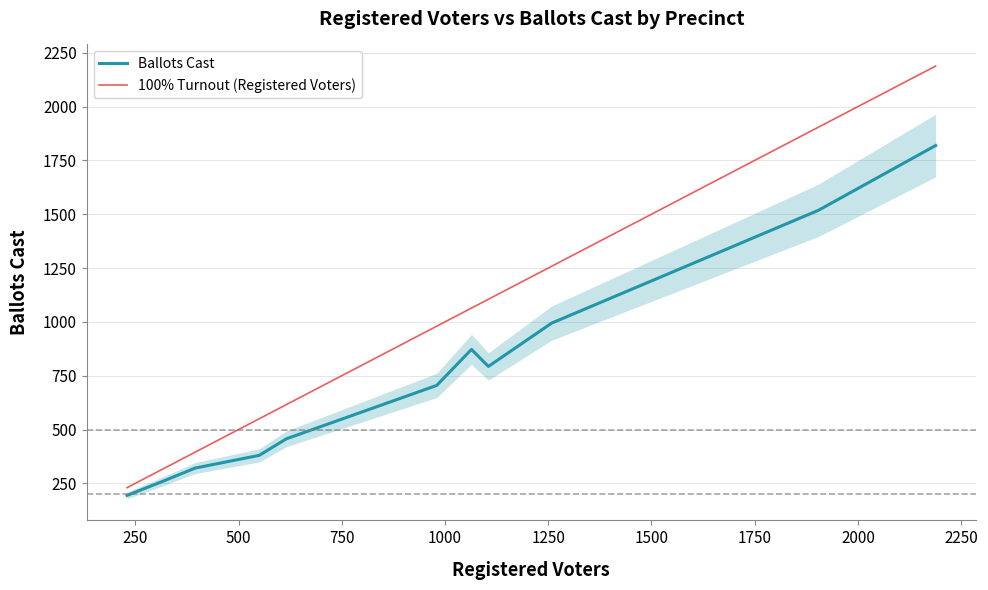

True or false: 100% Turnout (Registered Voters) has more than 2 interior local peaks.

False